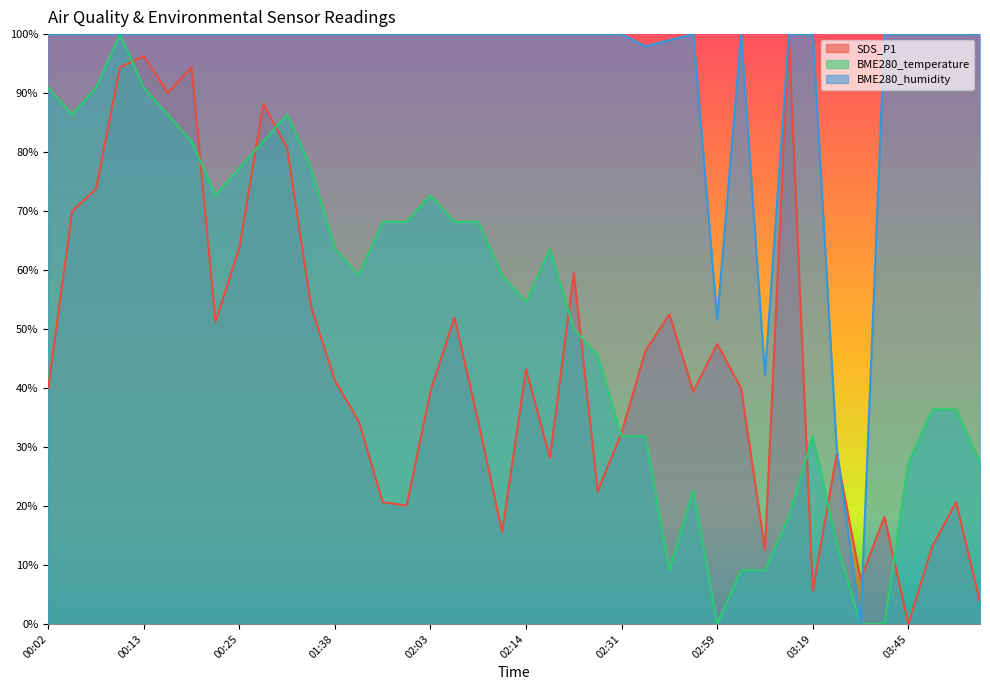

Where is BME280_humidity nearest to the value 50?

02:59